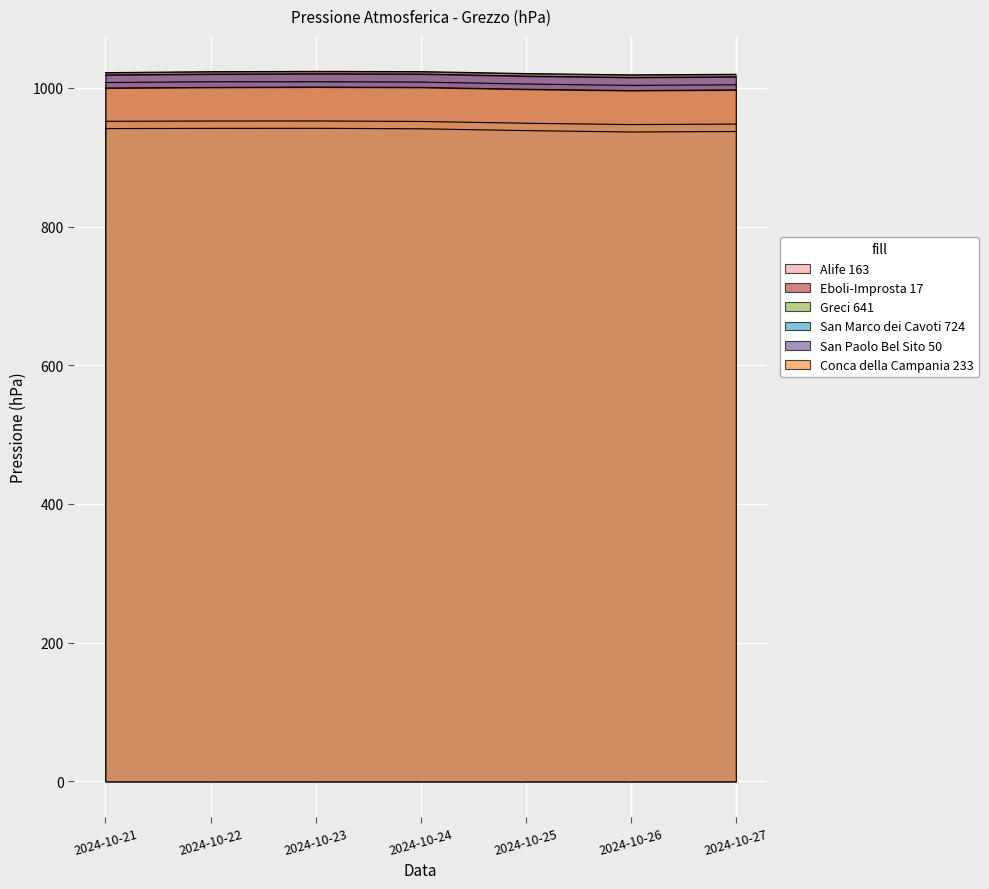

Where is the first local maximum for Greci 641?

2024-10-23